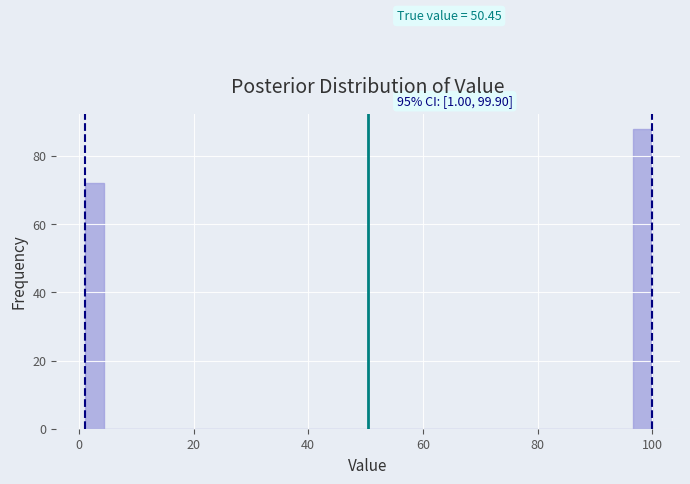

Around what value on the x-axis is the tallest bar? Give the approximate position of its centre, as read against the axis.

98